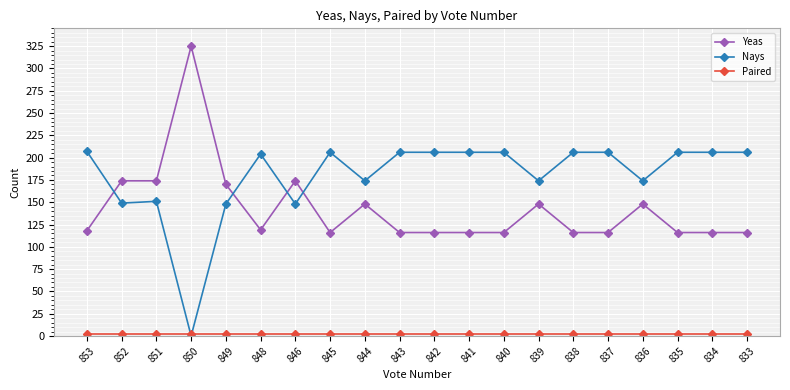

What is the value of the Yeas point at the 18th from the left?

116